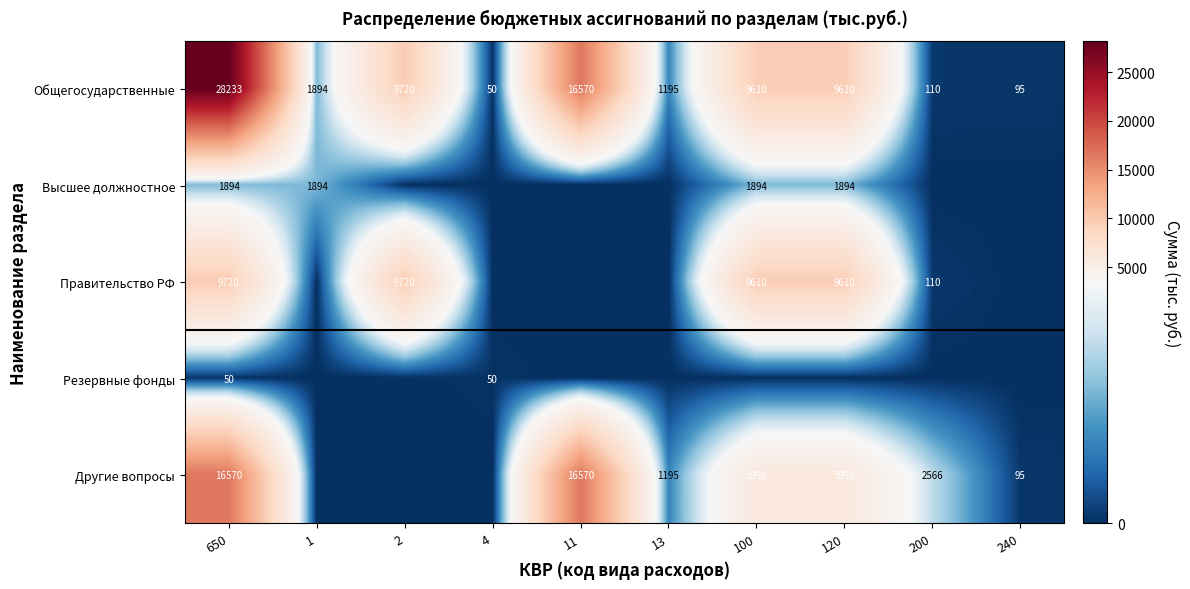

The Общегосударственные series shows 9610 at 100. True or false?

True